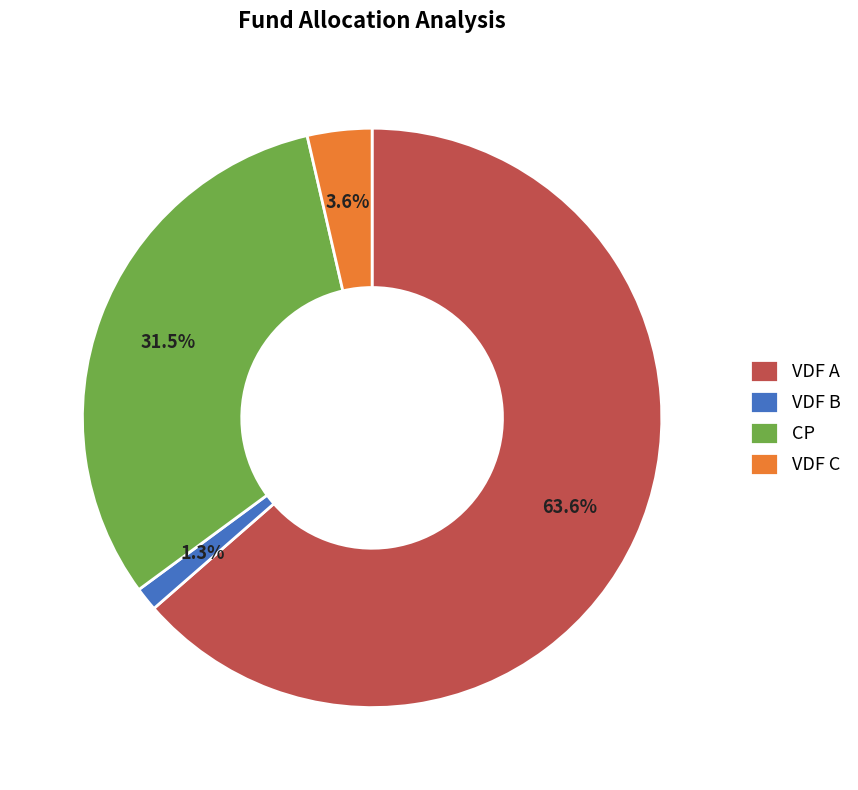

True or false: VDF B accounts for 14% of the total.

False